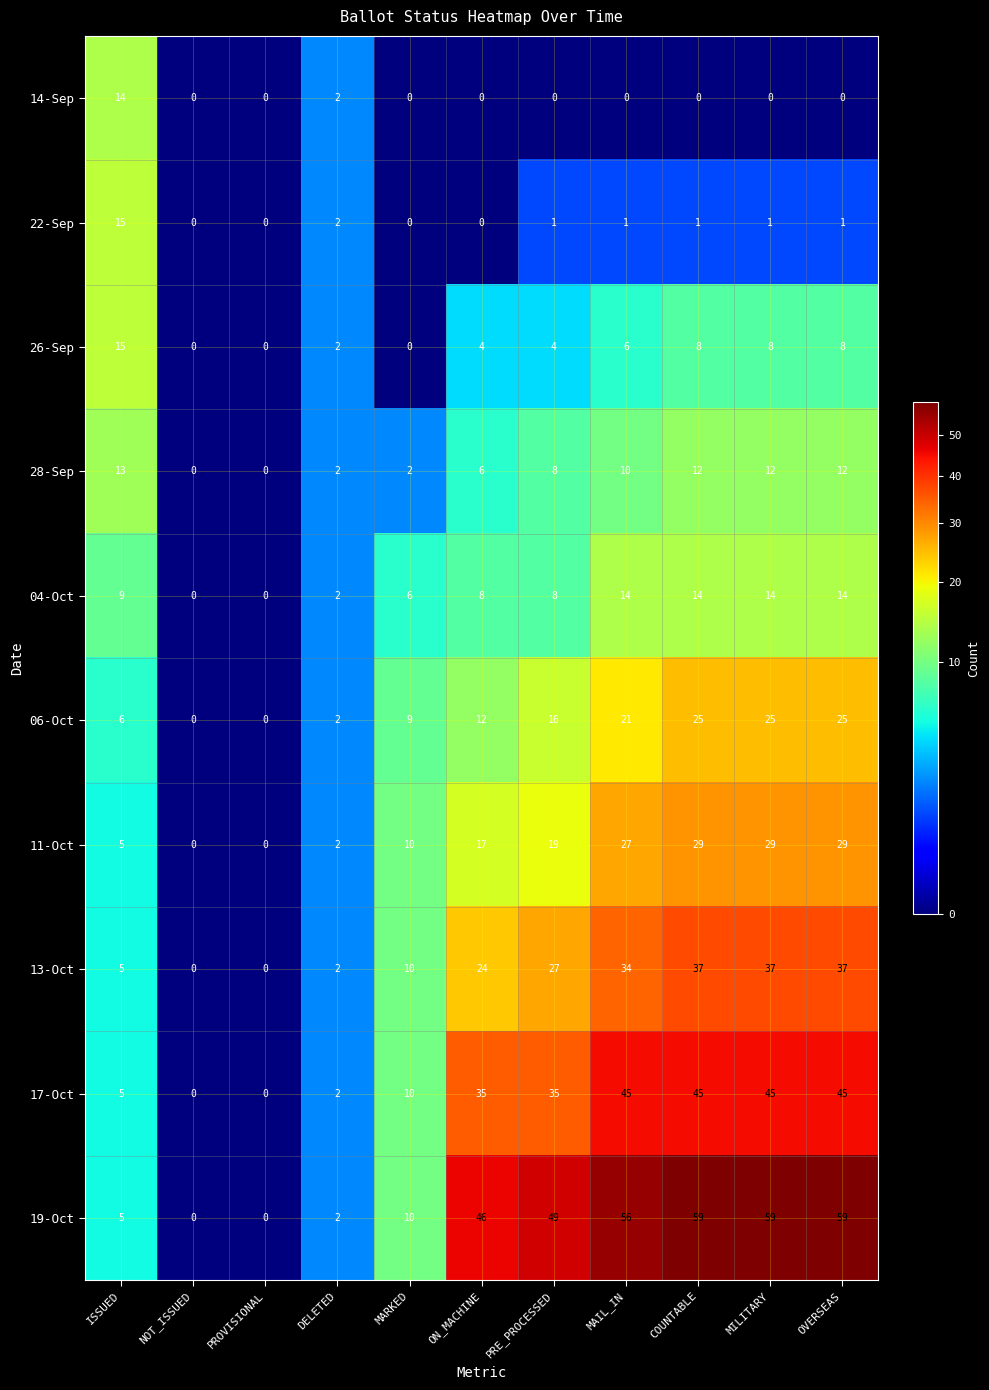

Count the number of categories in the chart.

11